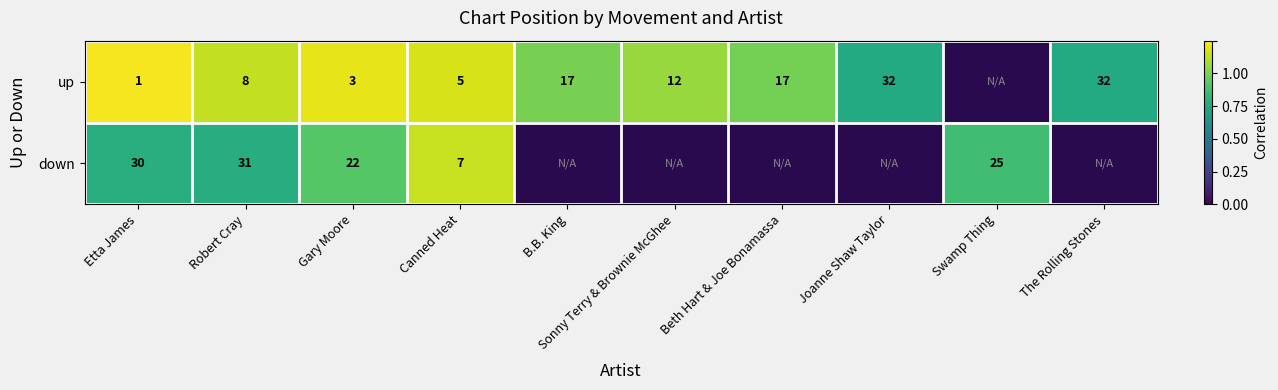

At which category is the sum across all series the highest?

Canned Heat